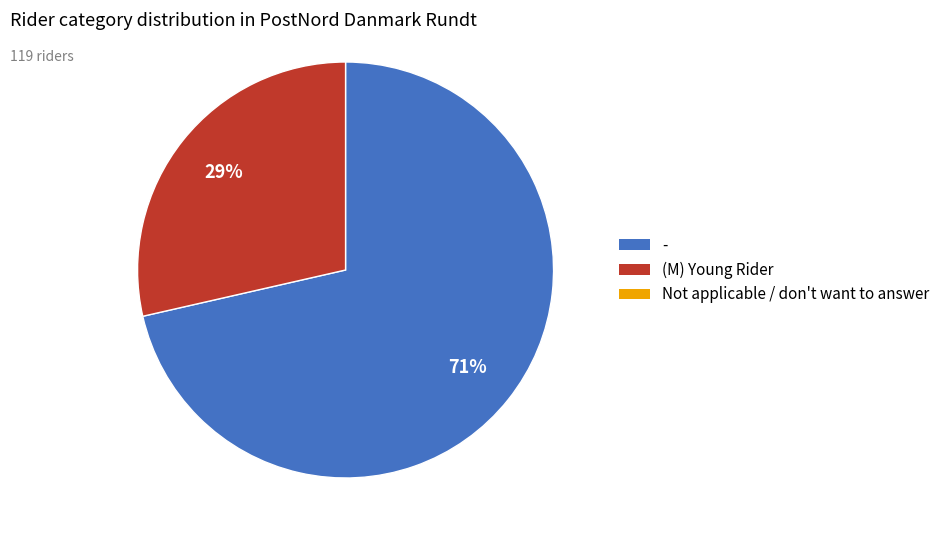

Does any single category account for the majority?

Yes